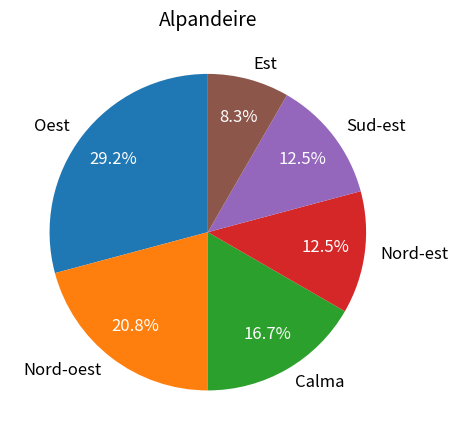

Is there a majority slice in this chart?

No